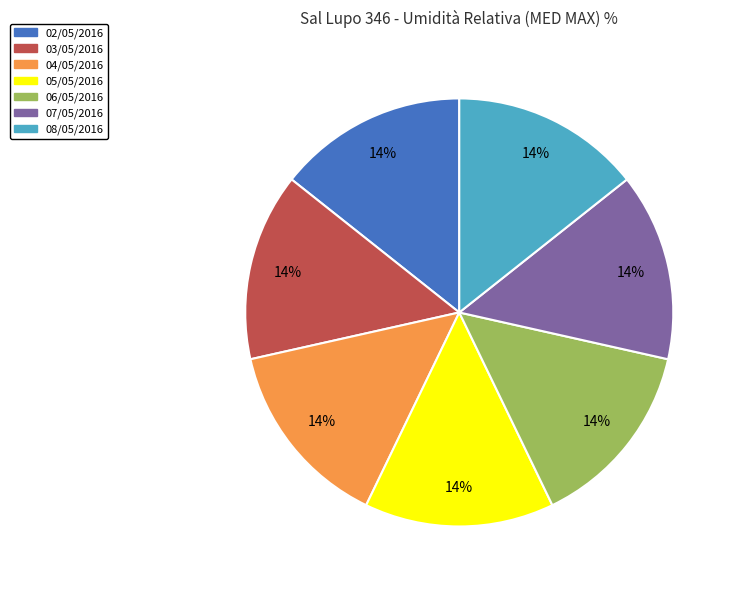

Does 03/05/2016 account for over 50% of the chart?

No